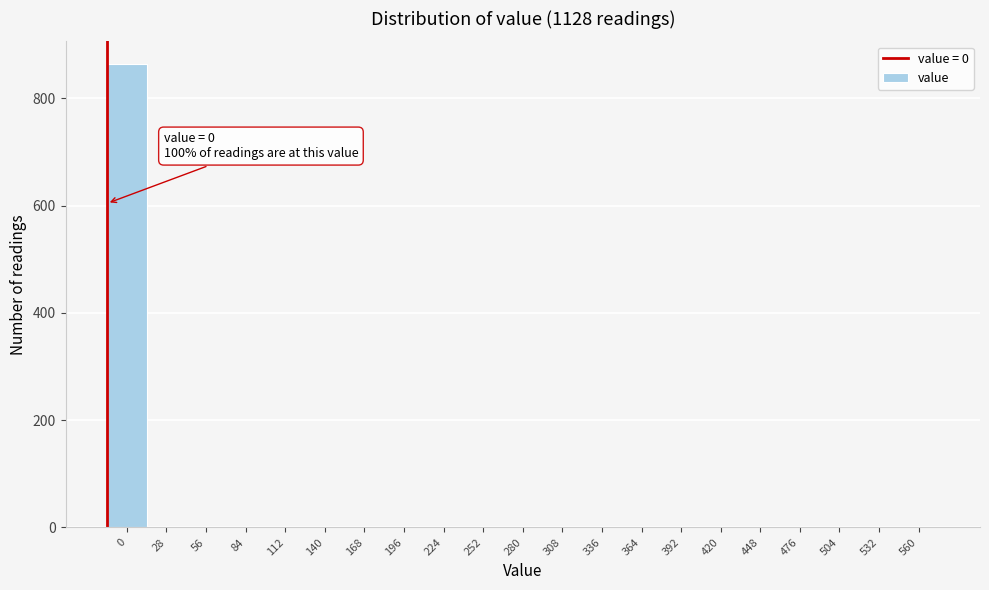

Reading left to right, list all the values displayed in this chart.

0=863	28=0	56=0	84=0	112=0	140=0	168=0	196=0	224=0	252=0	280=0	308=0	336=0	364=0	392=0	420=0	448=0	476=0	504=0	532=0	560=0